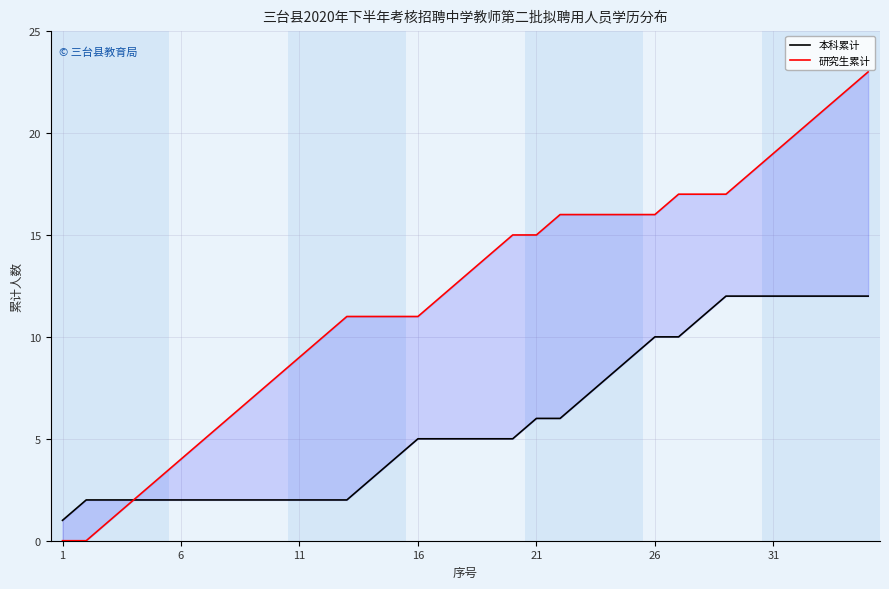

At how many categories does at least one series exceed 12?

18